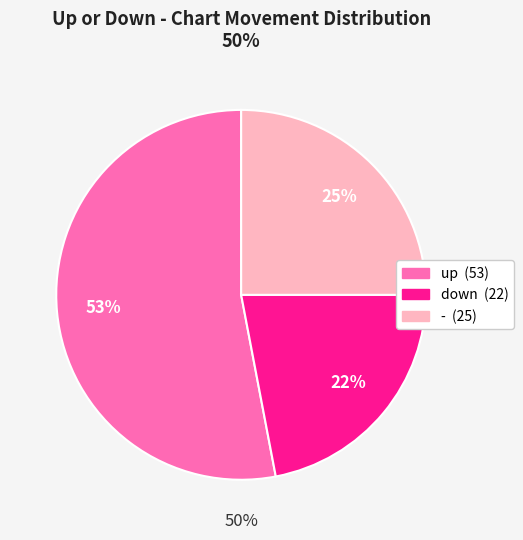

Combined, do up and down account for over 50%?

Yes